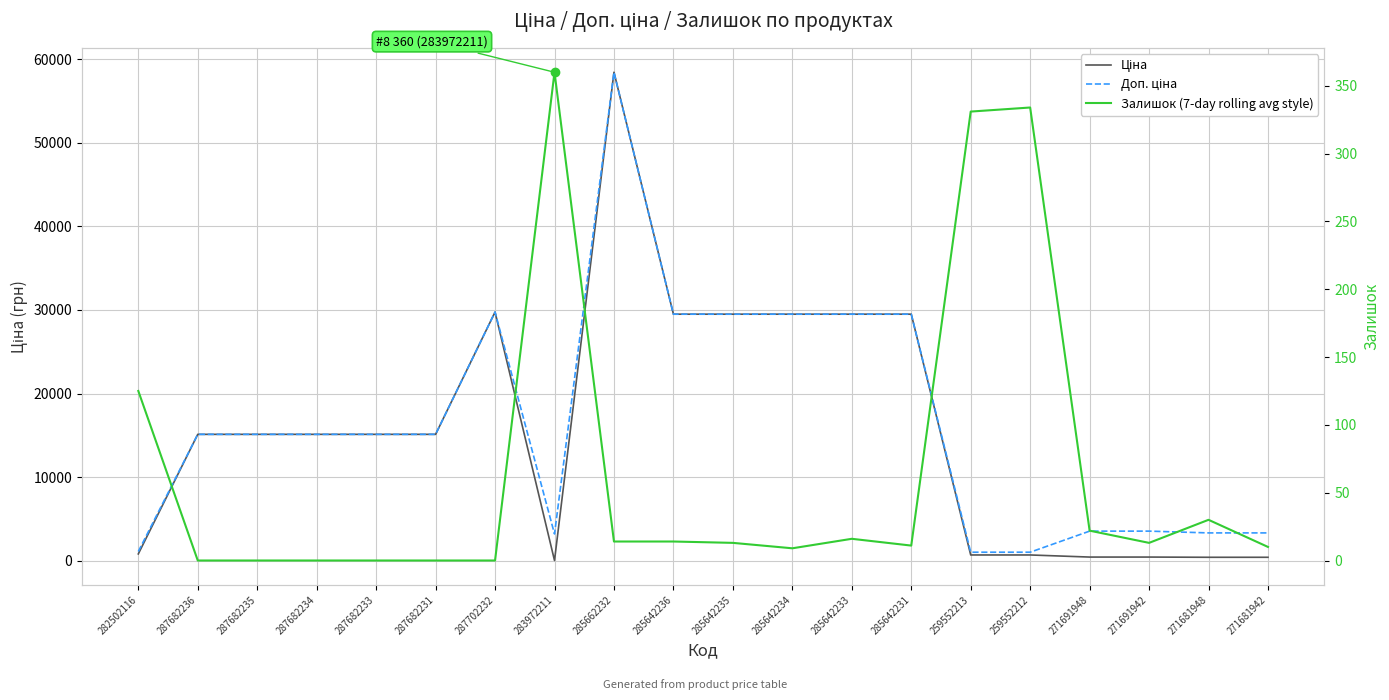

What position from the right is 271681948?

2